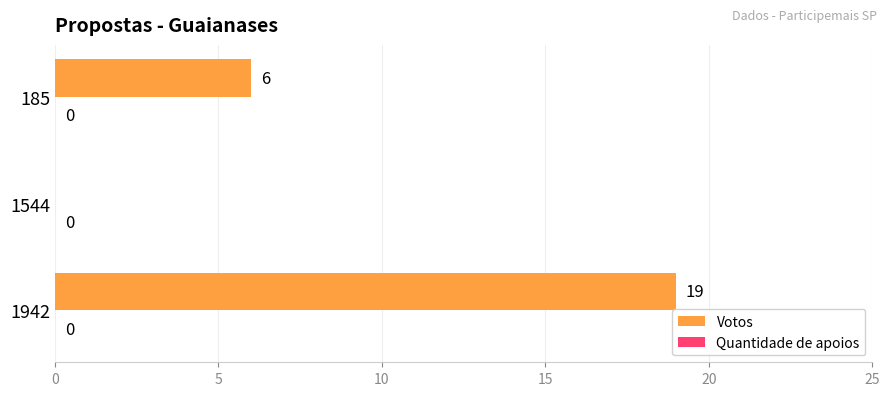

The chart shows a value of 19 at 1942. True or false?

True